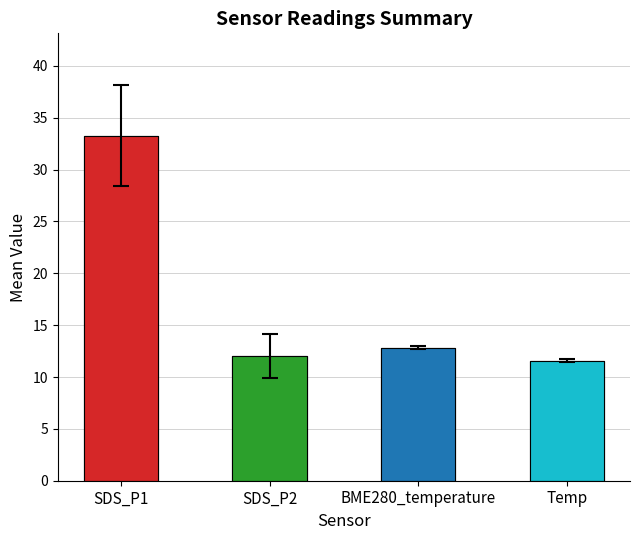

What is the average value of the Temp series?

11.6